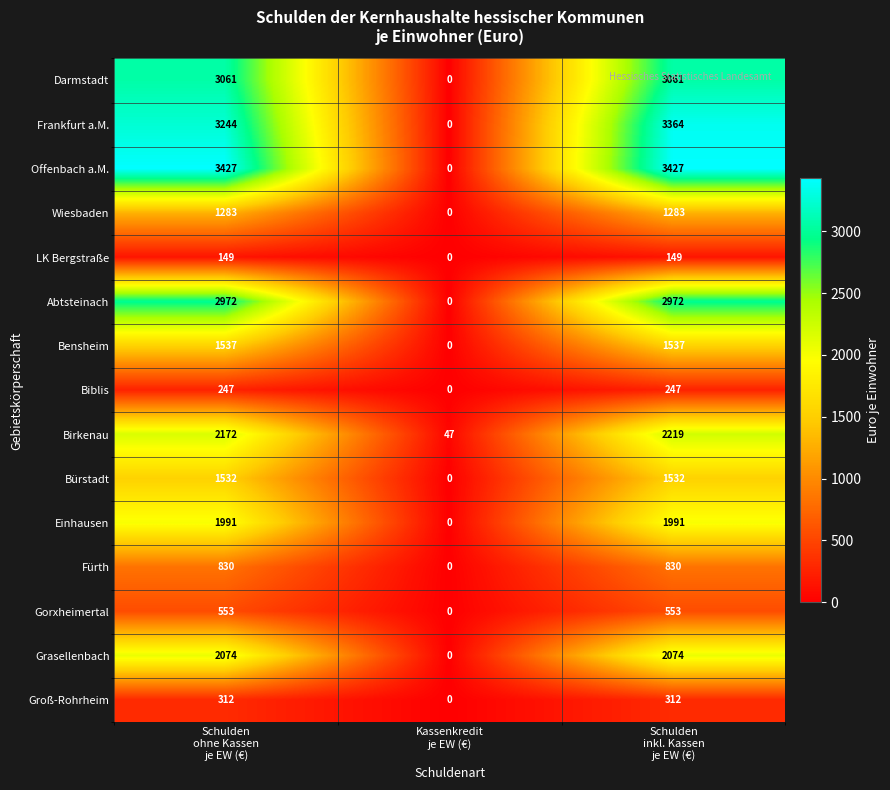

List the series in order of their peak value, lowest first.

LK Bergstraße, Biblis, Groß-Rohrheim, Gorxheimertal, Fürth, Wiesbaden, Bürstadt, Bensheim, Einhausen, Grasellenbach, Birkenau, Abtsteinach, Darmstadt, Frankfurt a.M., Offenbach a.M.